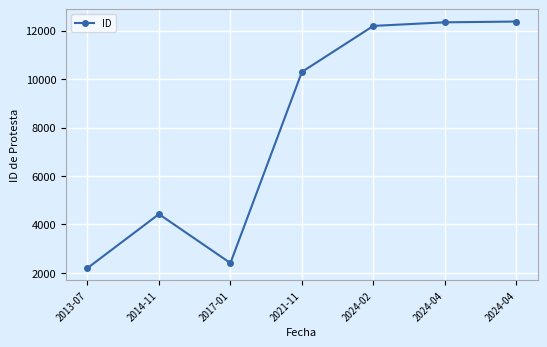

What is the greatest value displayed?

12378